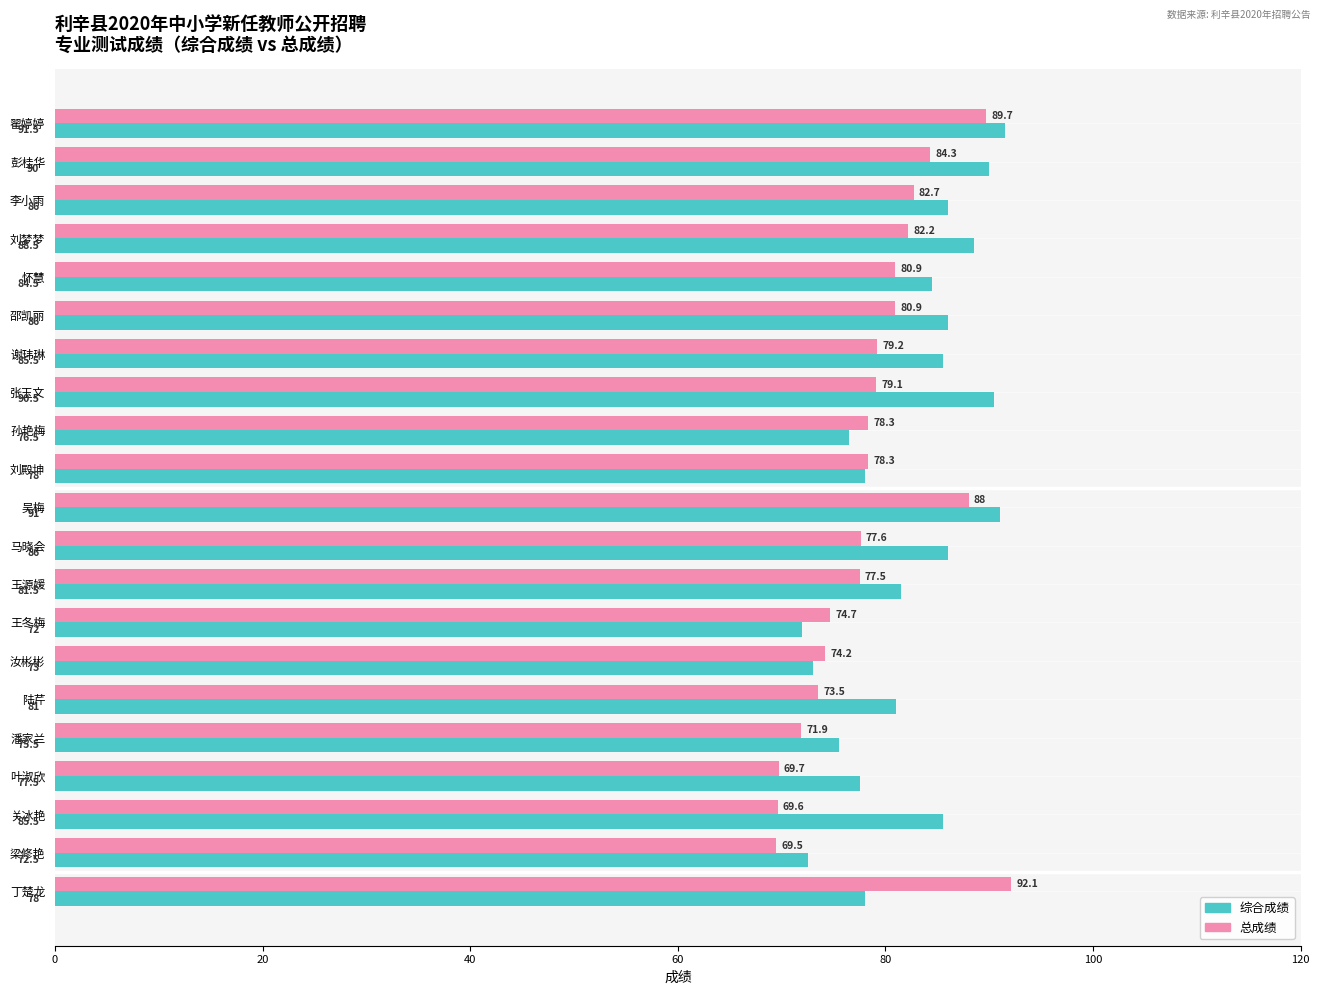

List the series in order of their overall mean, highest first.

综合成绩, 总成绩